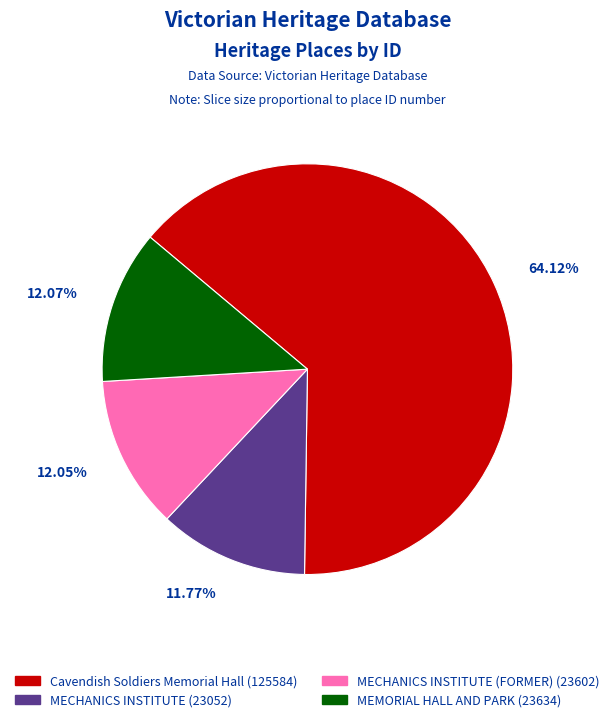

Approximately how many times larger is the value at MECHANICS INSTITUTE (FORMER) (23602) compared to MEMORIAL HALL AND PARK (23634)?

1.0